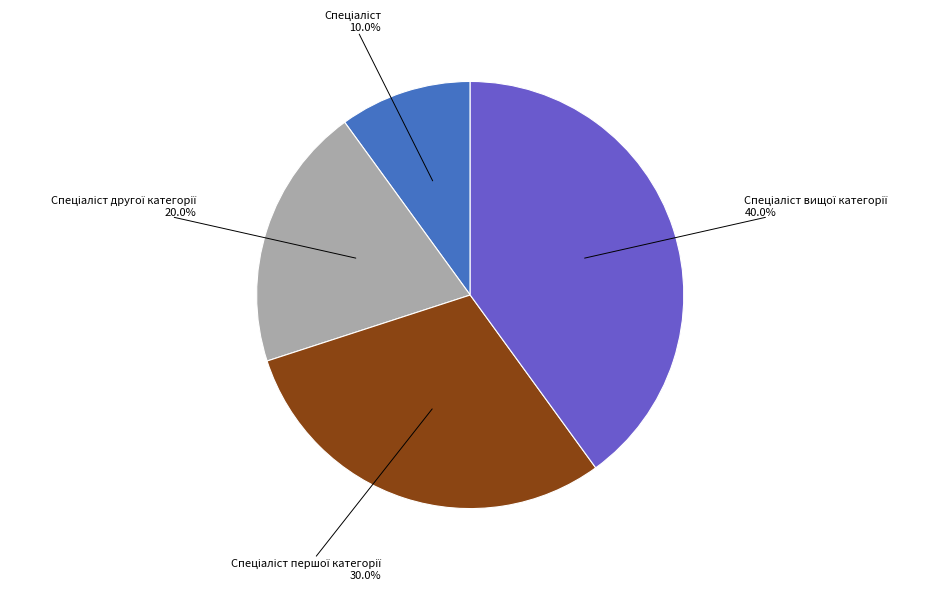

Is there any slice that represents more than half of the pie?

No